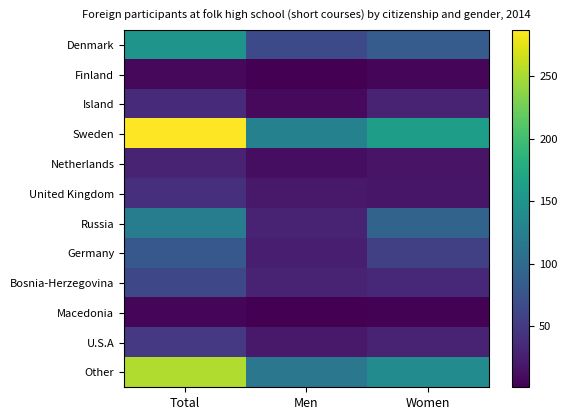

Which series has the largest range (max minus min)?

Sweden